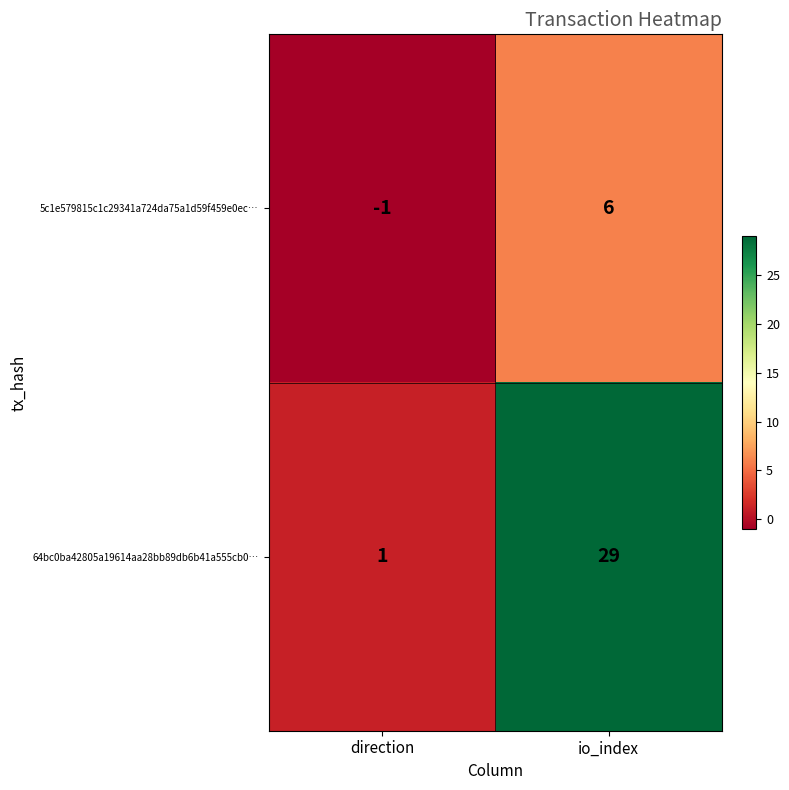

What is the sum of all 64bc0ba42805a19614aa28bb89db6b41a555cb0… values?

30